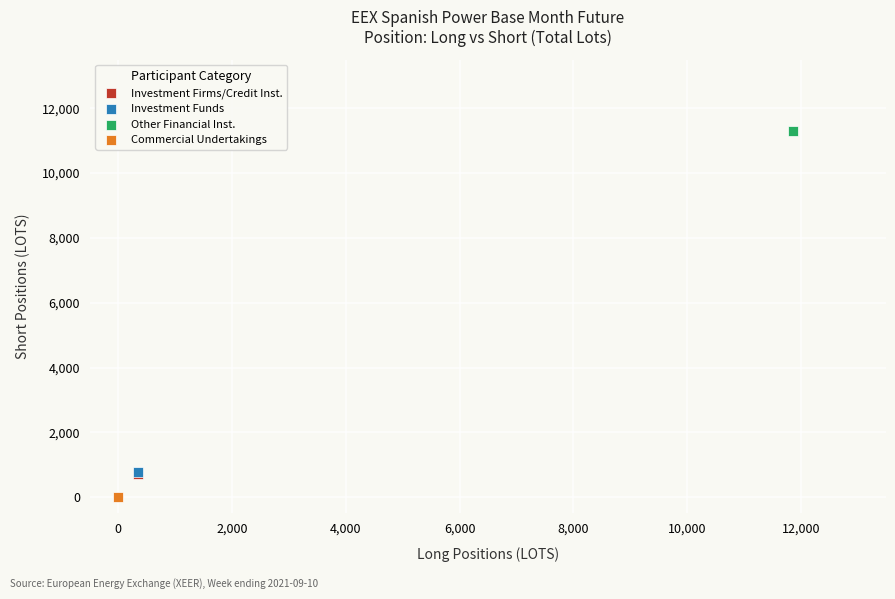

What are all the series names shown in the legend?

Investment Firms/Credit Inst., Investment Funds, Other Financial Inst., Commercial Undertakings